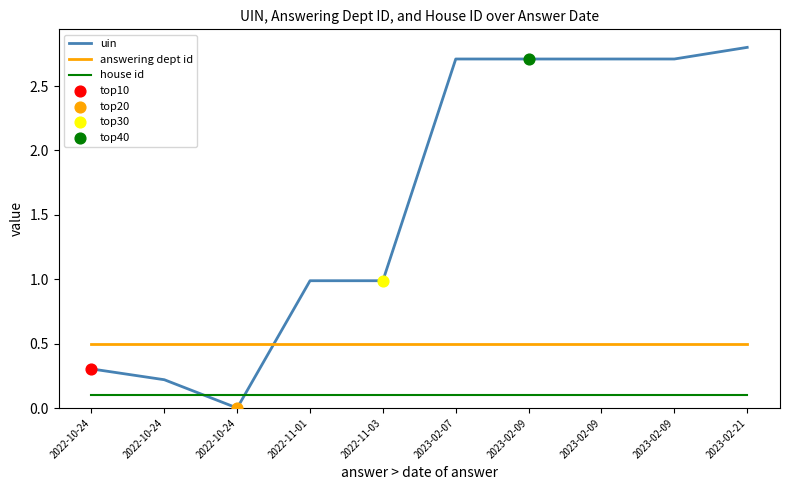

Which series has the largest total across all categories?

uin